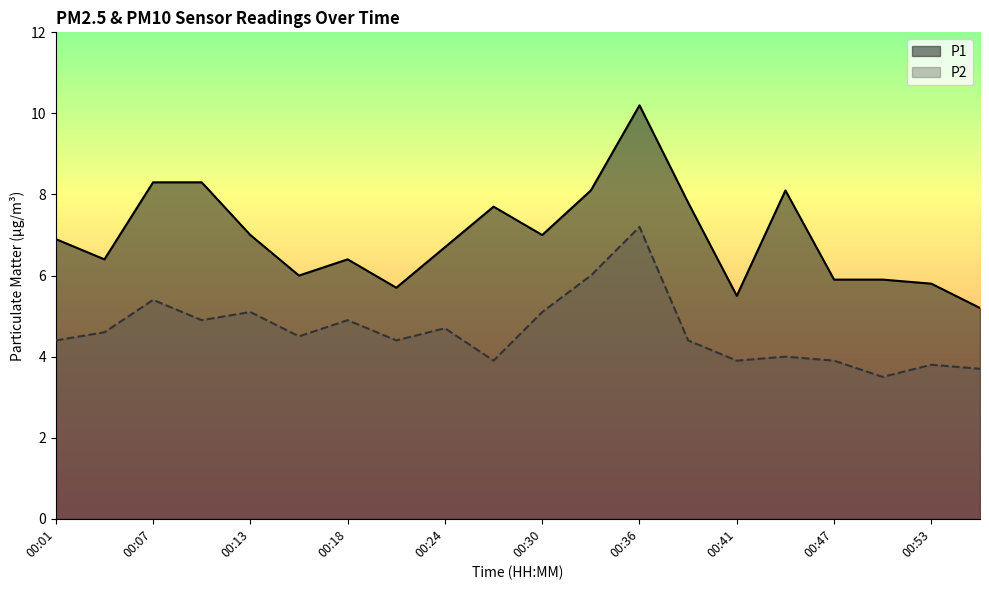

Reading left to right, what are all the values shown in this chart?

P1: 6.9	6.4	8.3	8.3	7.0	6.0	6.4	5.7	6.7	7.7	7.0	8.1	10.2	7.8	5.5	8.1	5.9	5.9	5.8	5.2
P2: 4.4	4.6	5.4	4.9	5.1	4.5	4.9	4.4	4.7	3.9	5.1	6.0	7.2	4.4	3.9	4.0	3.9	3.5	3.8	3.7